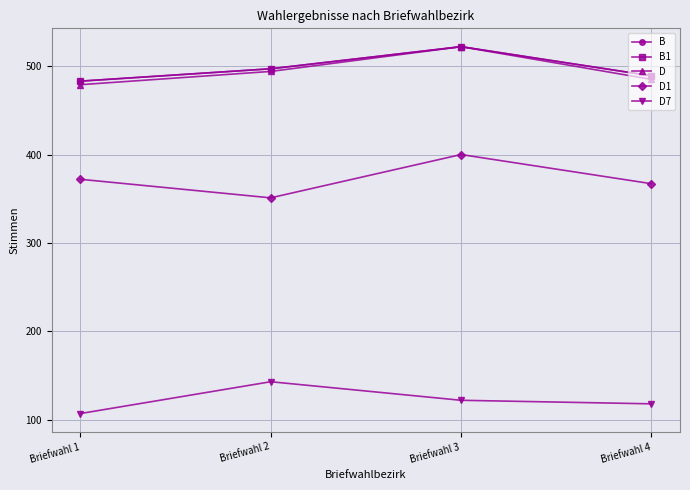

Is this an area chart (filled region under the line)?

No